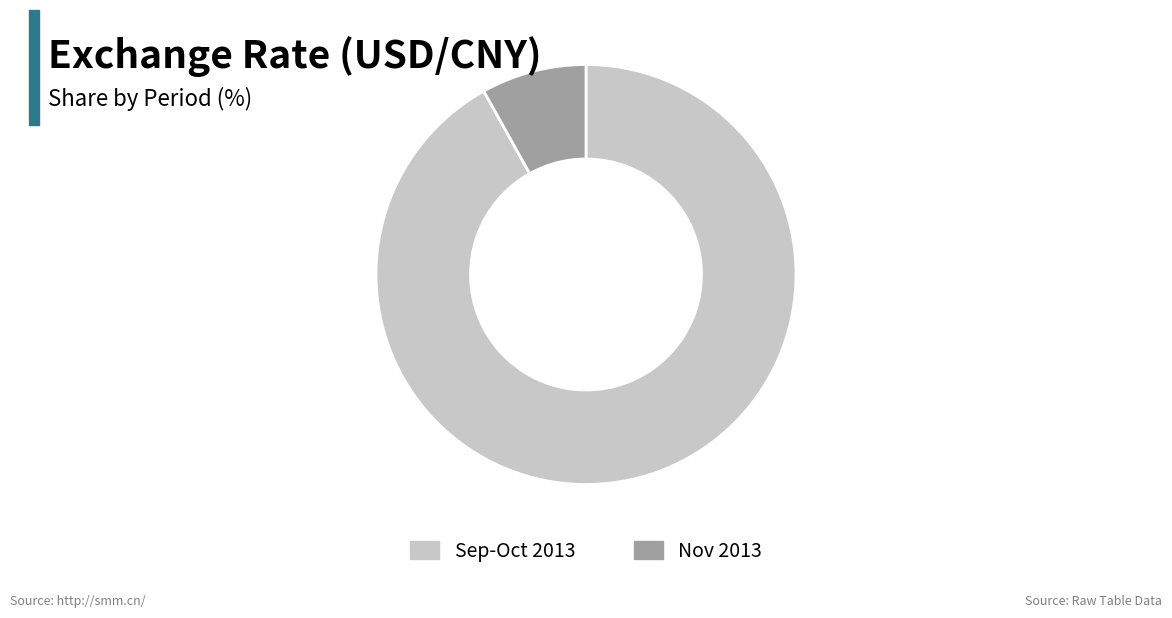

Is Nov 2013 the majority of the pie?

No